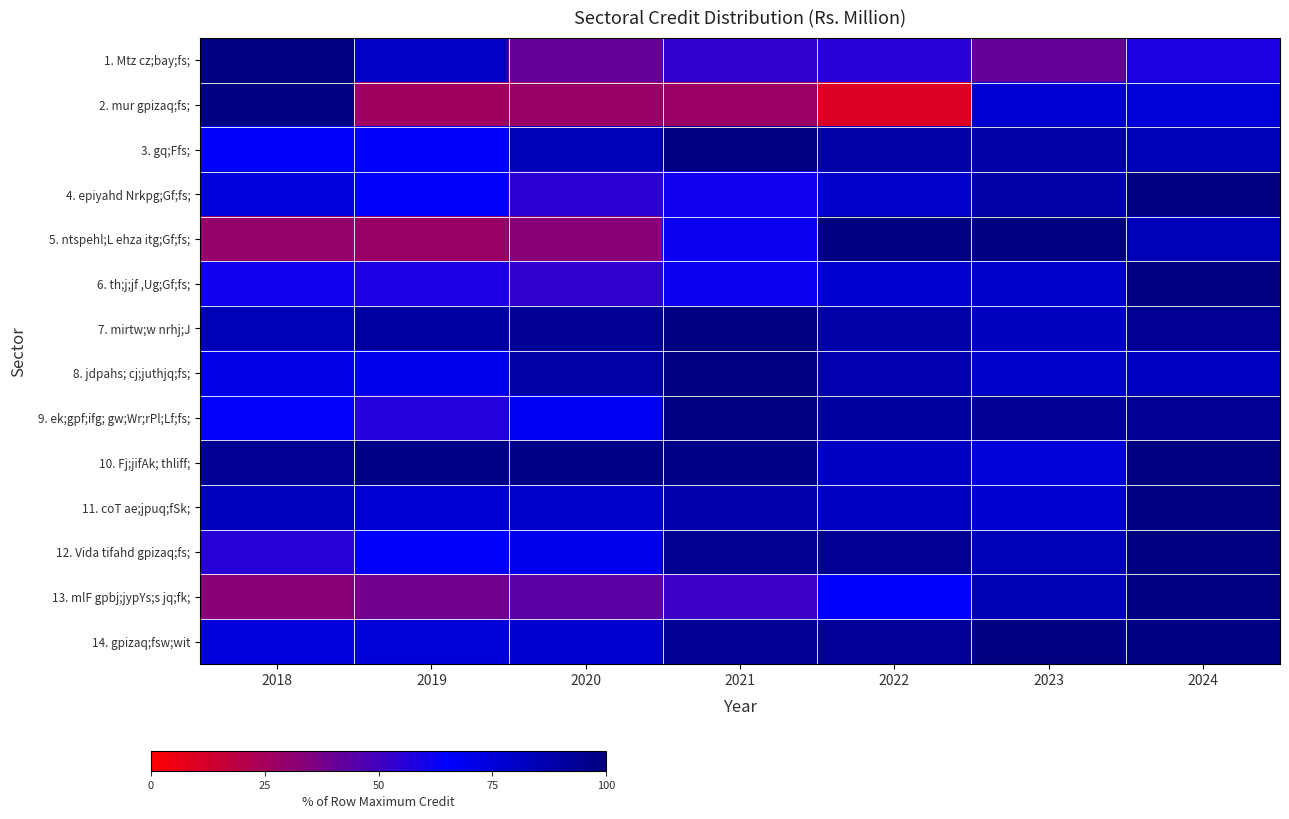

At how many categories does at least one series exceed 33?

7